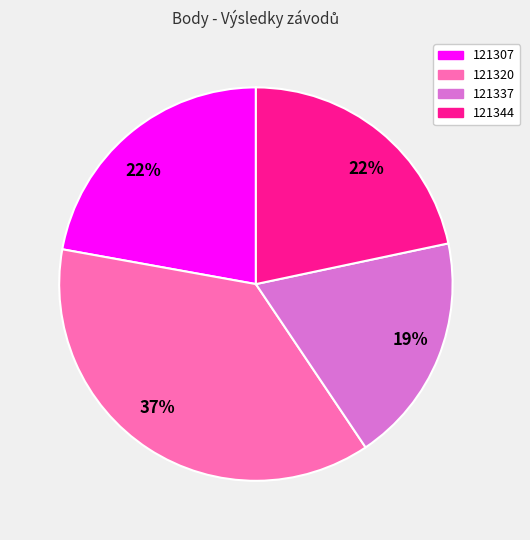

Count the number of slices in the pie.

4